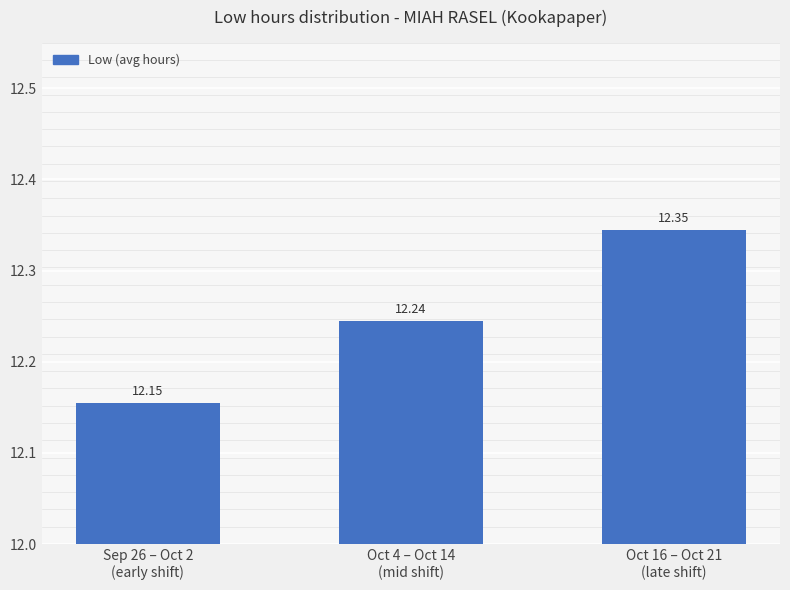

What is the sum of all values?

36.7